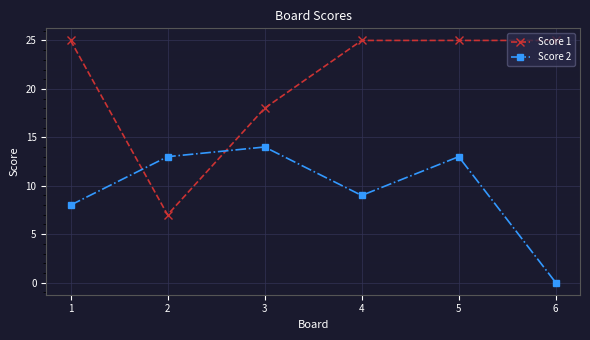

What is the difference between the maximum and second lowest values in the Score 1 series?

7